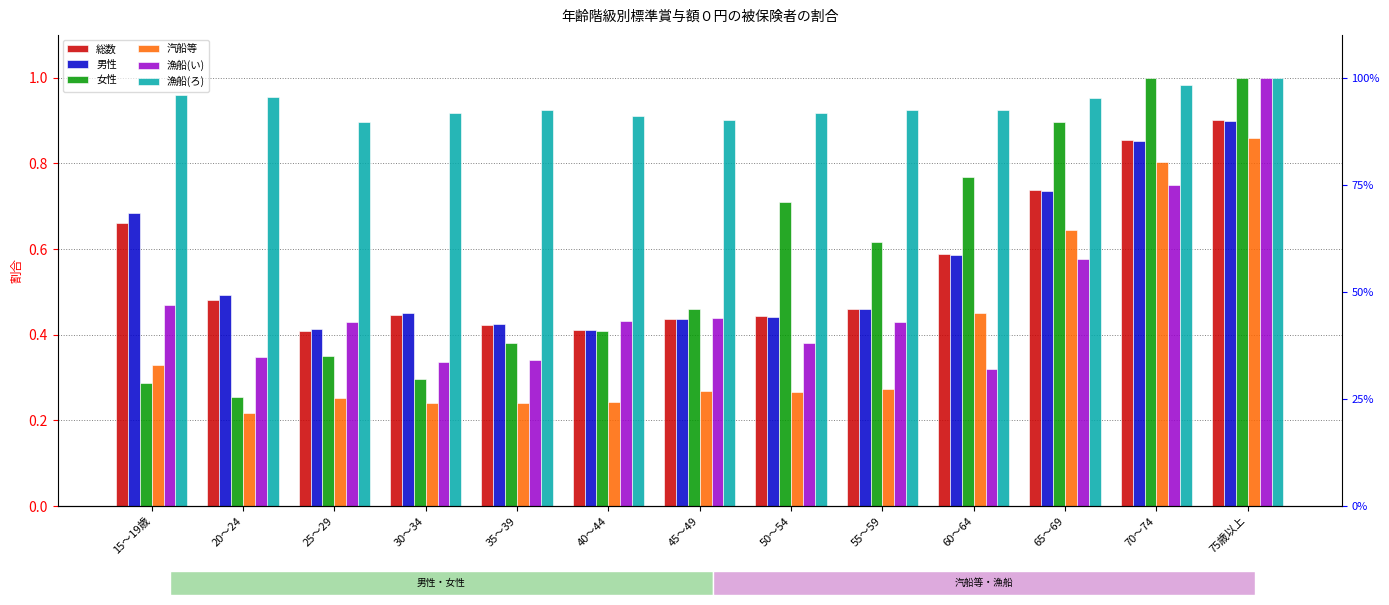

What is the total value across all series at 65～69?

4.5